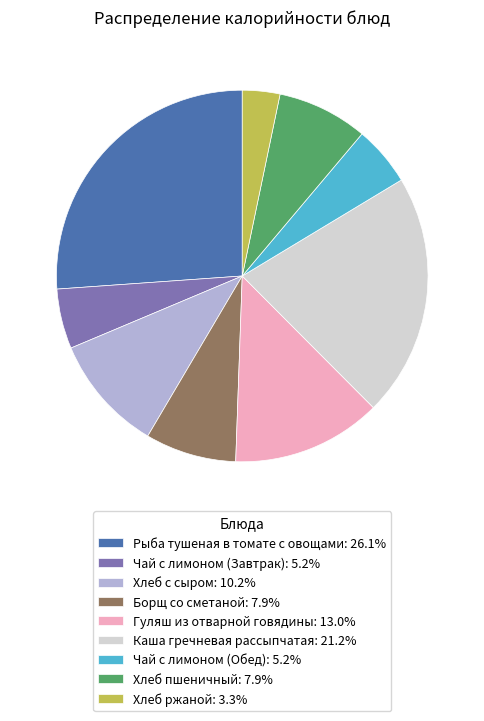

The Каша гречневая рассыпчатая slice represents 35% of the pie. True or false?

False